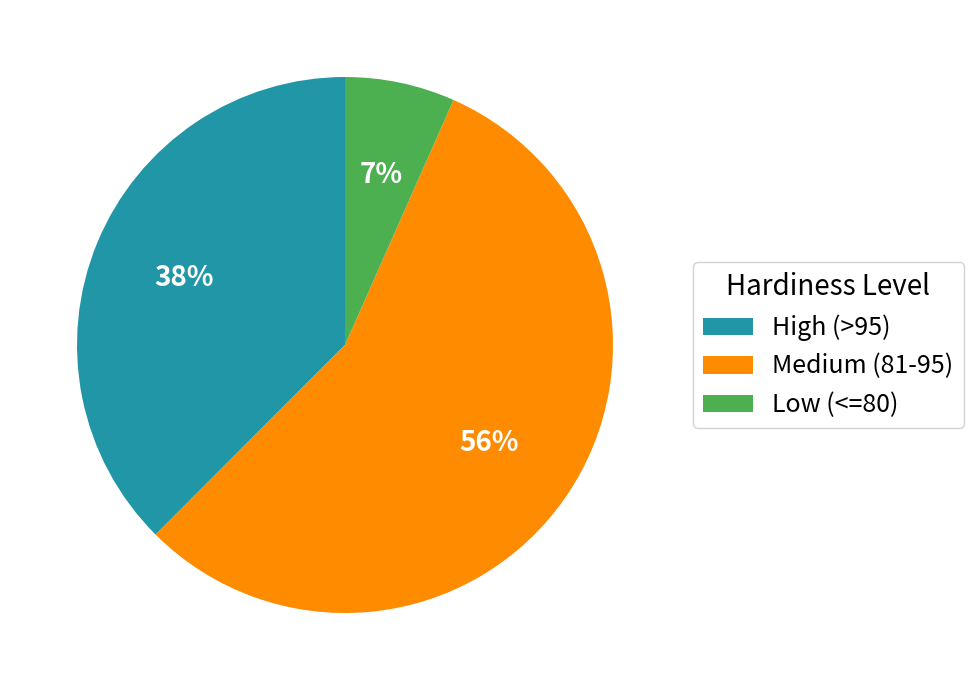

True or false: High (>95) accounts for 38% of the total.

True